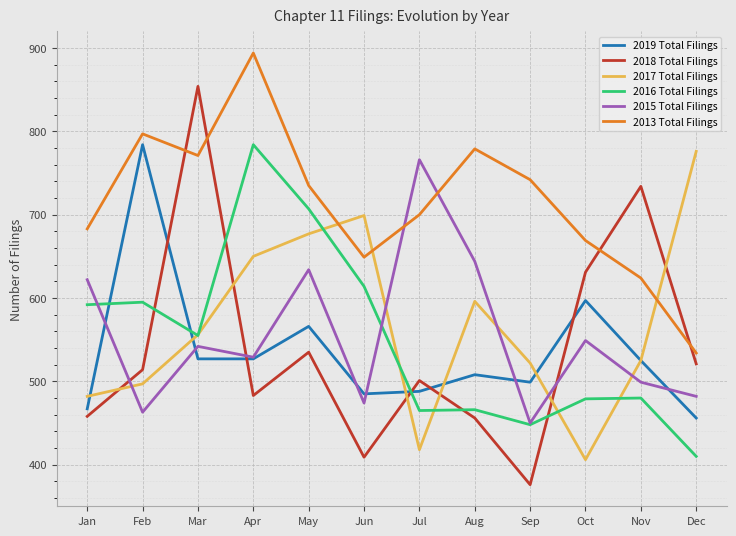

Is the value of 2015 Total Filings at Sep greater than the value of 2018 Total Filings at Apr?

No